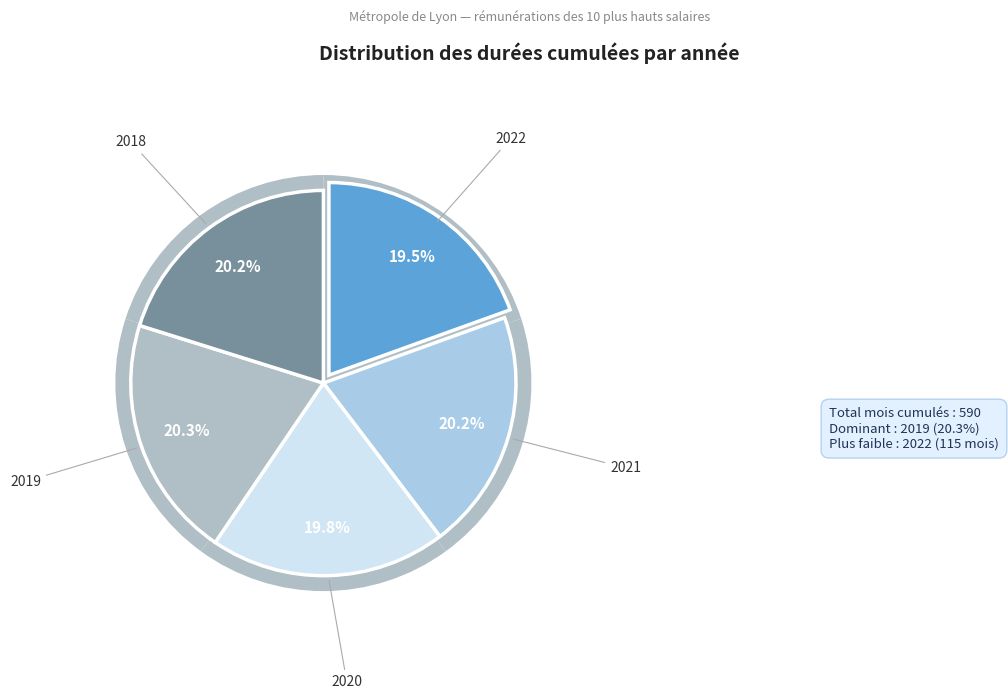

Is the sum of 2020 and 2021 greater than half?

No